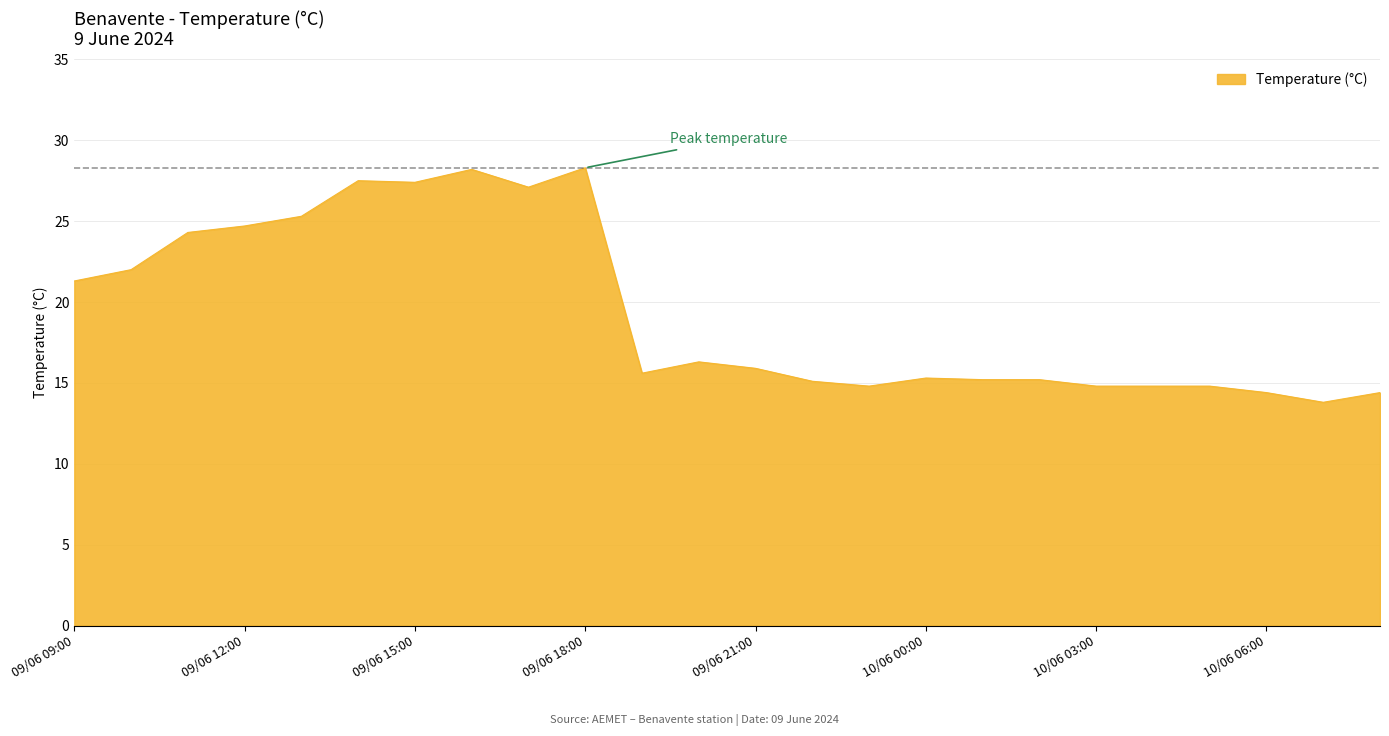

What is the minimum value shown in the chart?

13.8